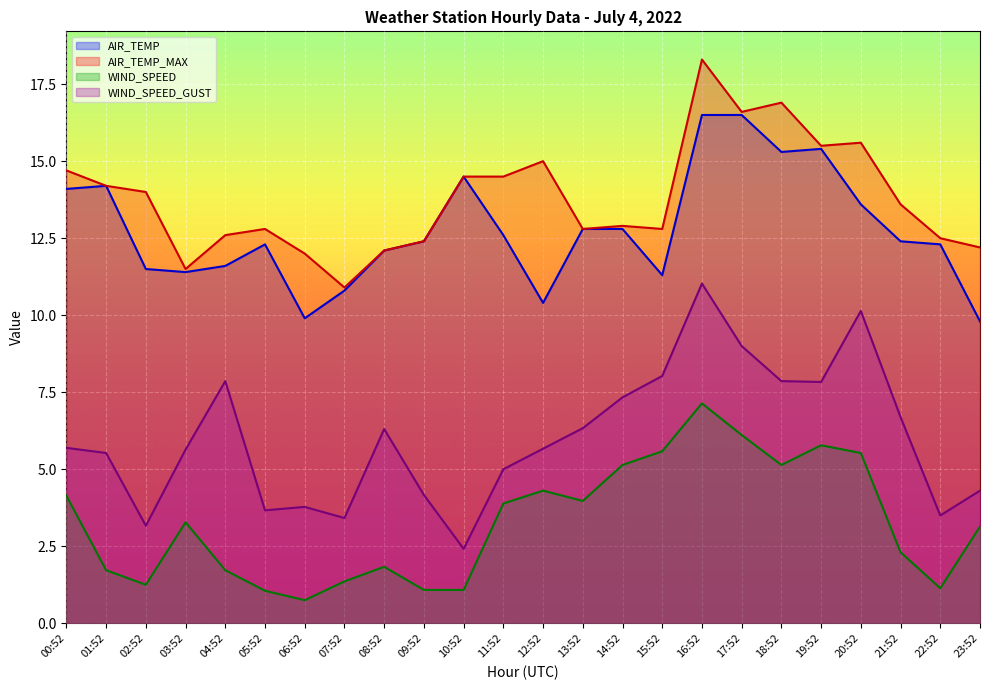

The value of WIND_SPEED at 12:52 is 4.3. True or false?

True